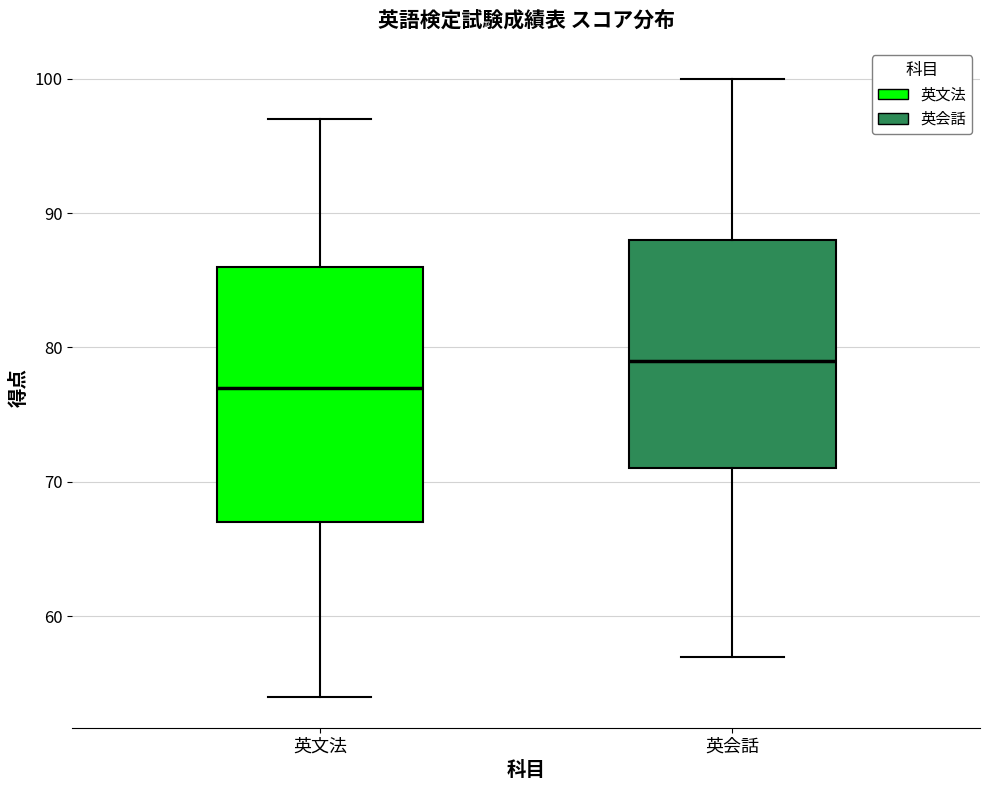

Comparing the boxes themselves (not the whiskers), which one is the tallest?

英文法